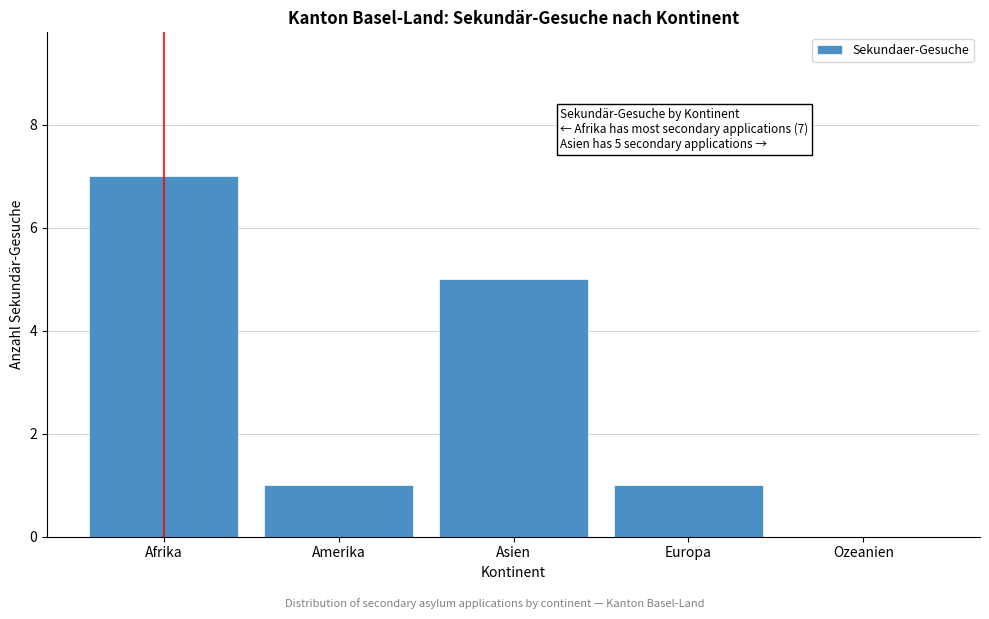

Reading right to left, transcribe all the data shown in this chart.

Ozeanien=0	Europa=1	Asien=5	Amerika=1	Afrika=7